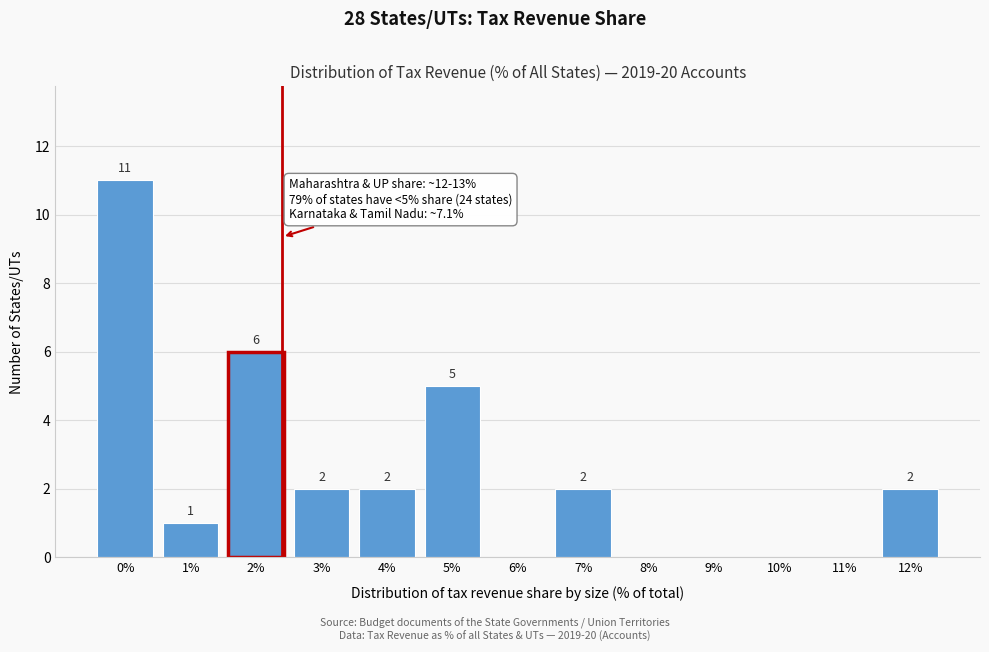

Reading left to right, list all the values displayed in this chart.

0%=11	1%=1	2%=6	3%=2	4%=2	5%=5	6%=0	7%=2	8%=0	9%=0	10%=0	11%=0	12%=2